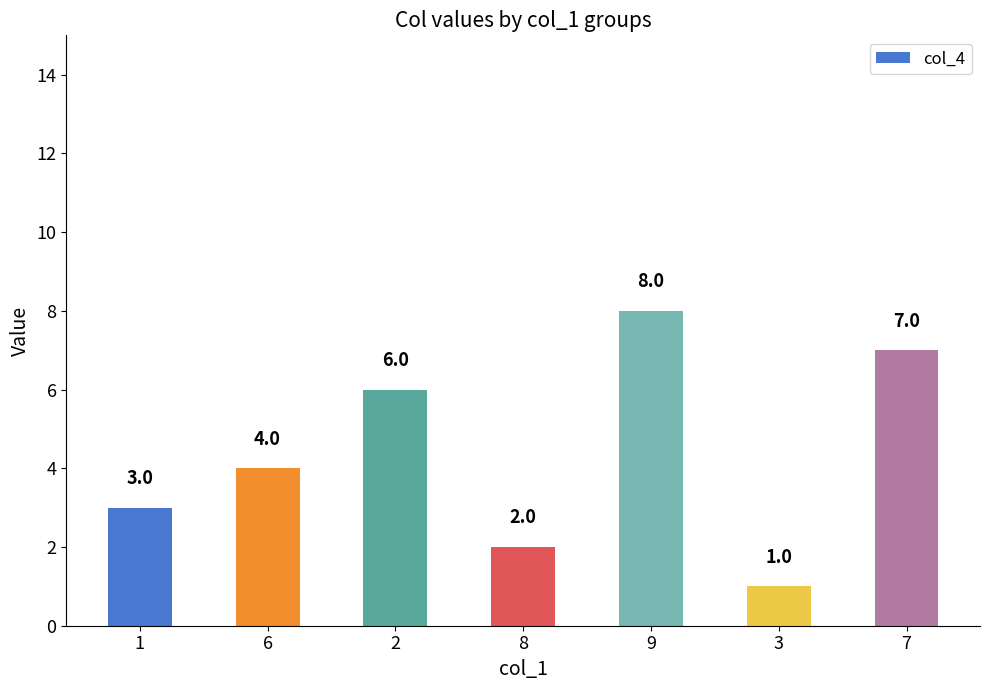

Does the chart contain stacked bars?

No